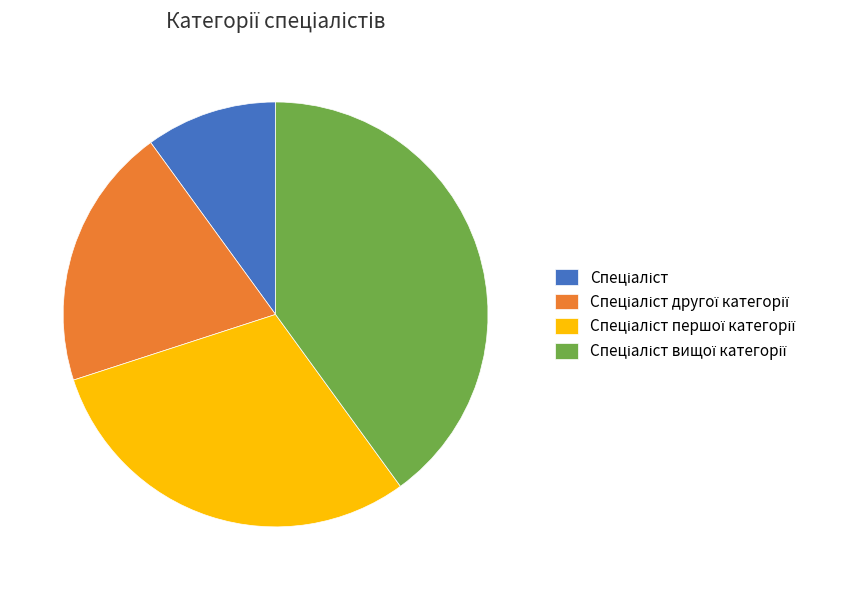

Does any single category account for the majority?

No